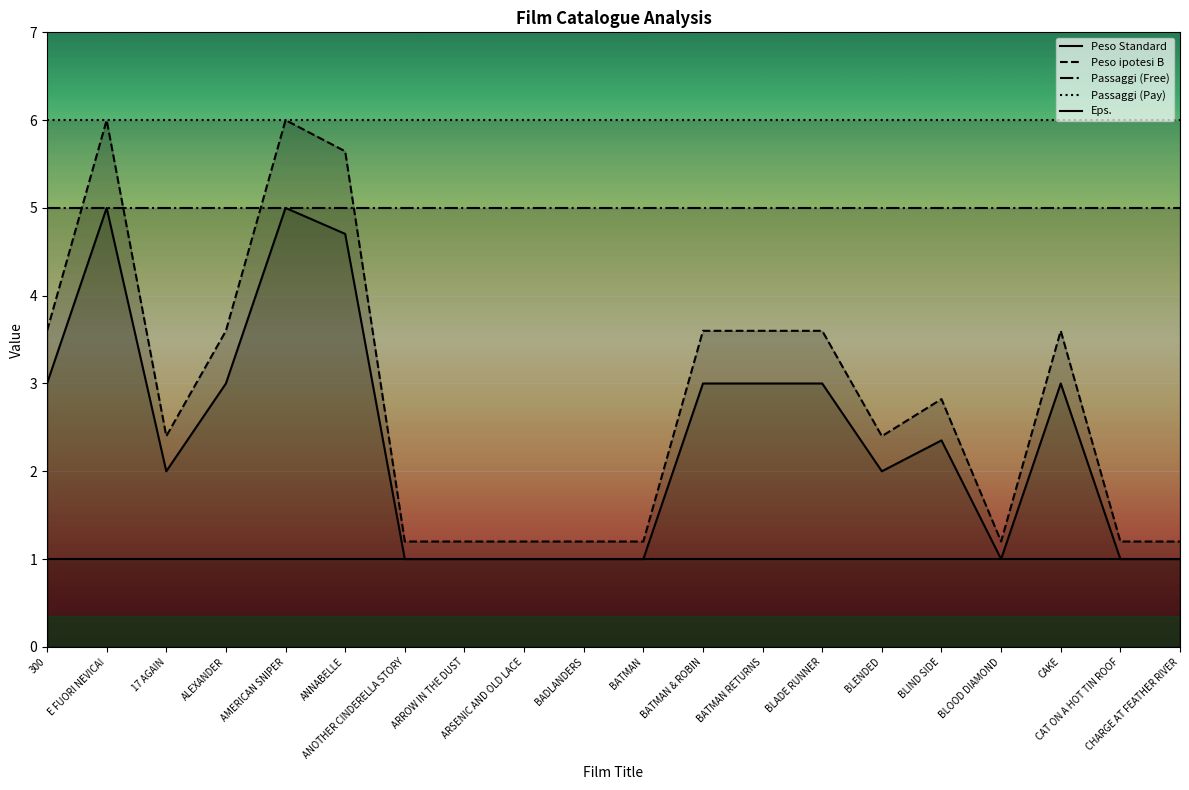

Which series has the widest spread of values?

Peso ipotesi B